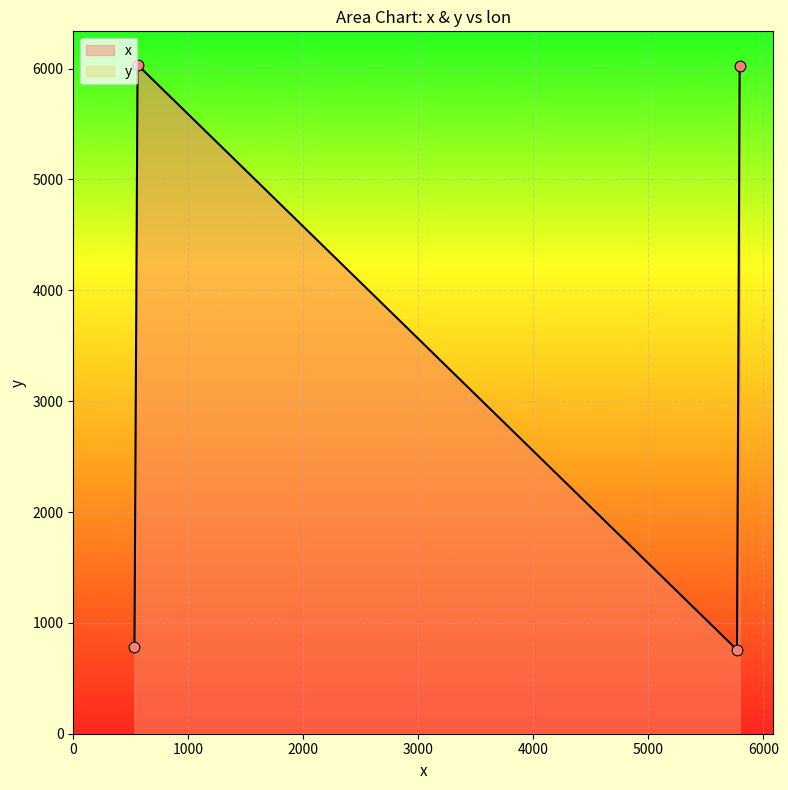

Which series has the largest total across all categories?

y